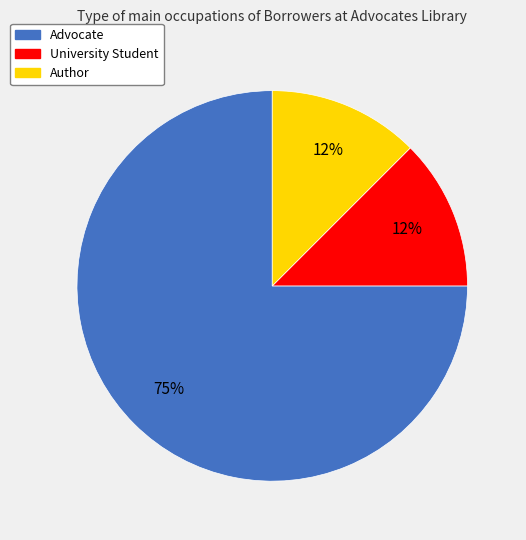

Do Author and Advocate together represent more than half of the pie?

Yes